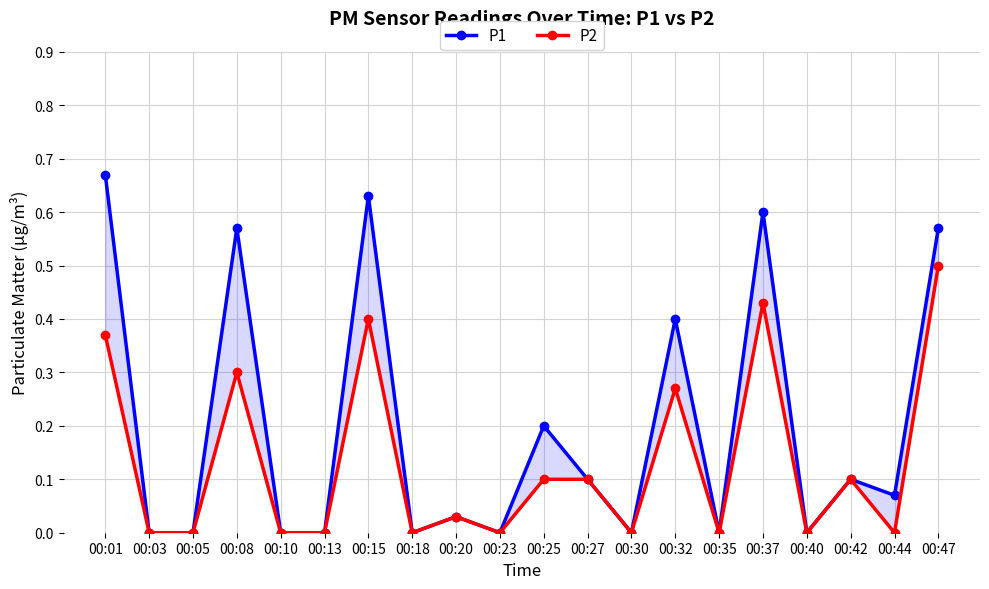

The value of P1 at 00:08 is 0.6. True or false?

True